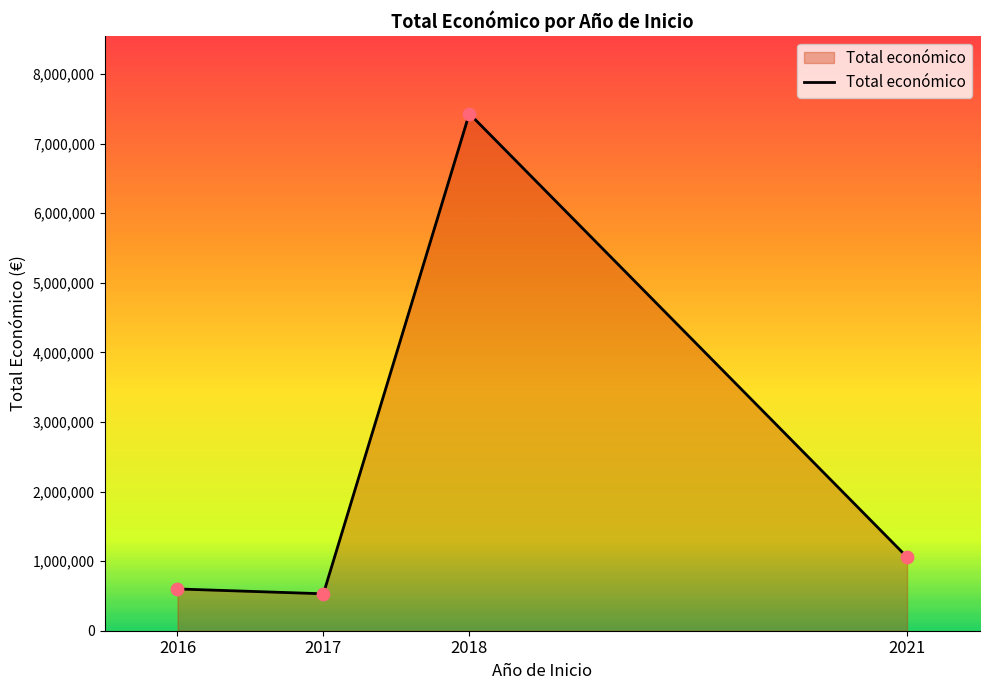

Between 2021 and 2016, which is larger?

2021